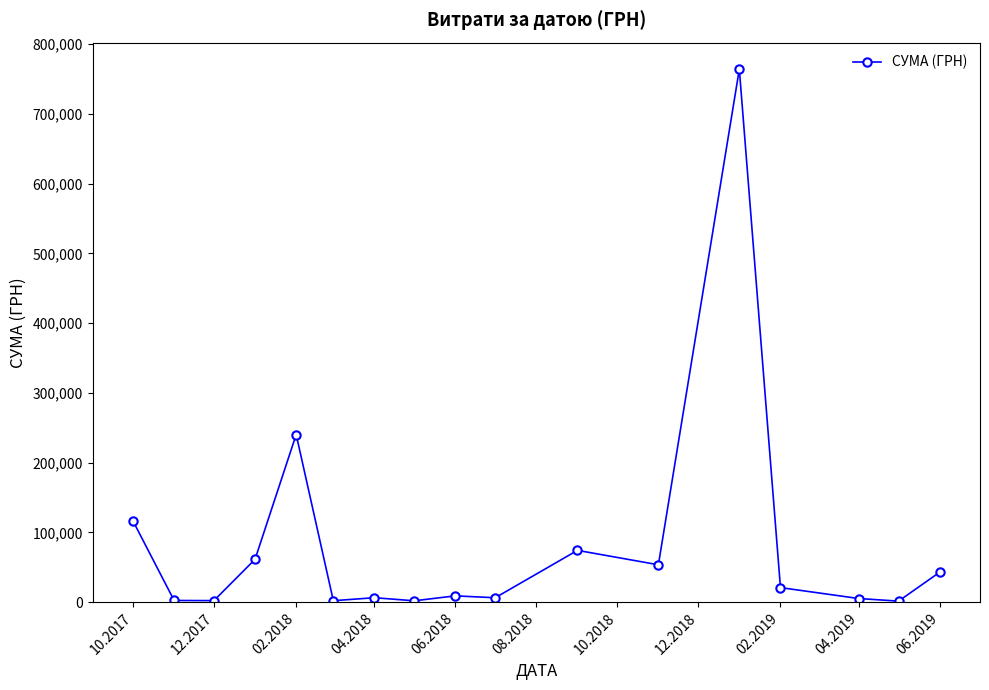

What is the difference between the second highest and second lowest values?

238306.6